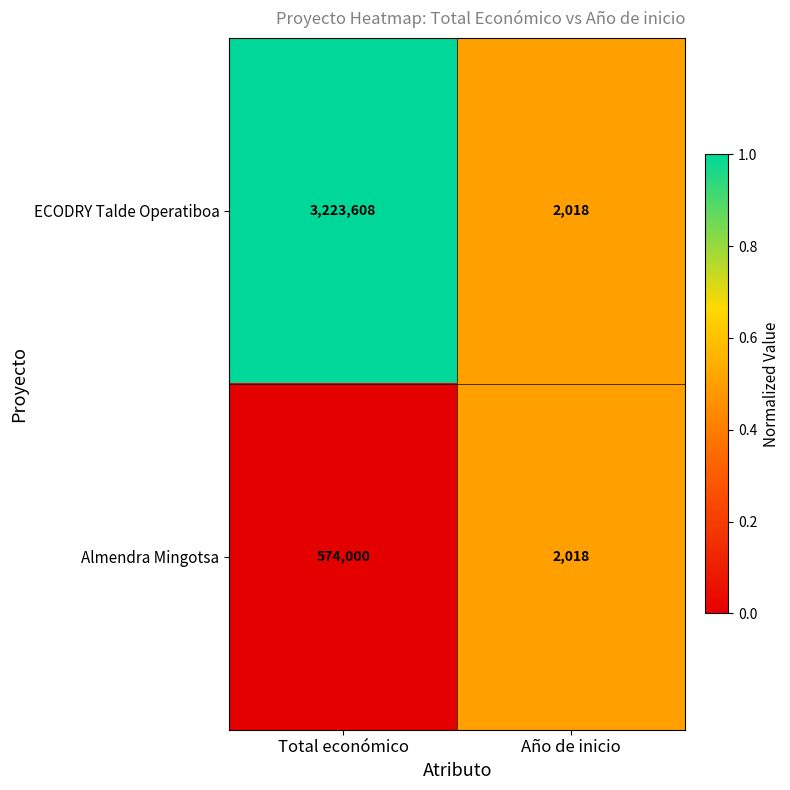

Reading right to left, transcribe all the data shown in this chart.

ECODRY Talde Operatiboa: 2018	3223608
Almendra Mingotsa: 2018	574000